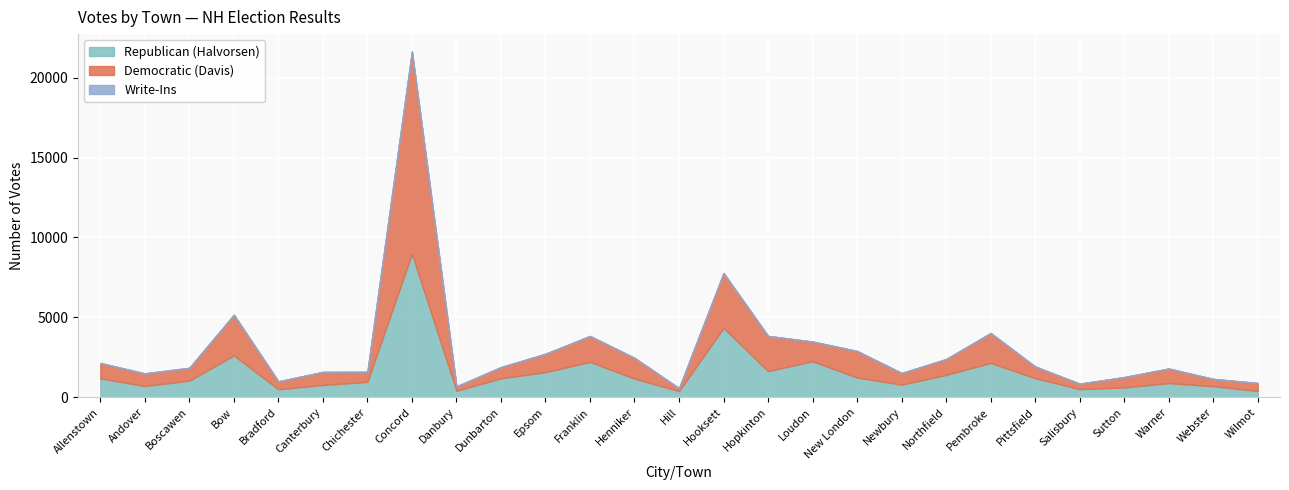

True or false: Republican (Halvorsen) and Write-Ins cross at least once.

False